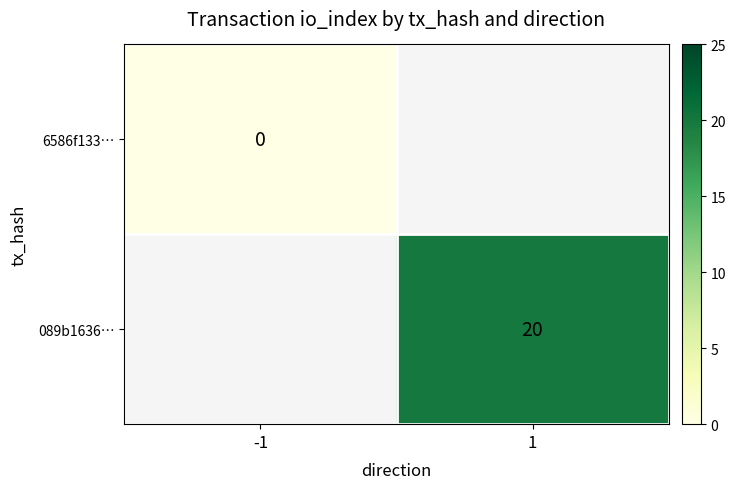

Is it true that 089b1636… equals 10 at 1?

False